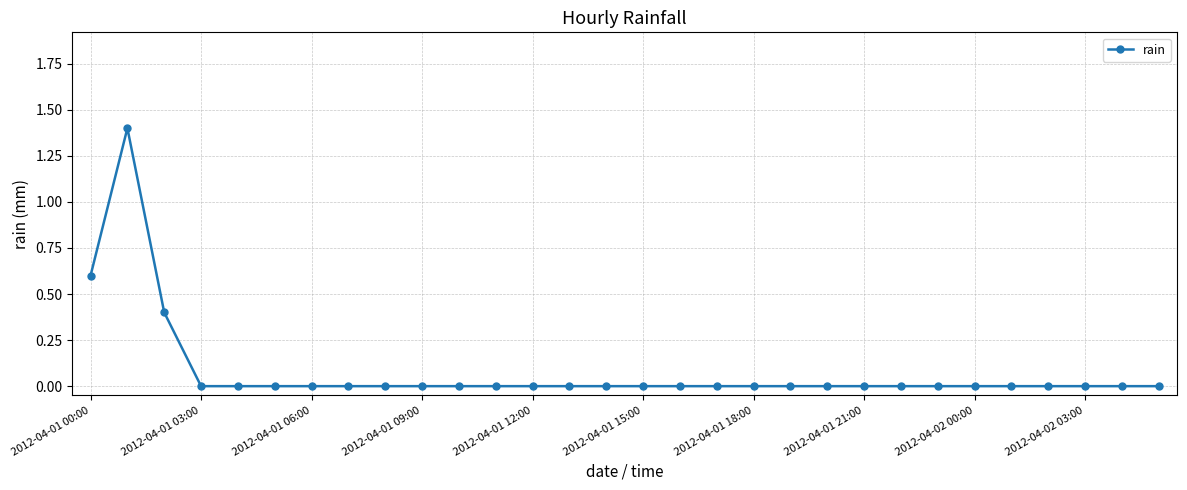

What is the difference between the maximum and minimum values?

1.4